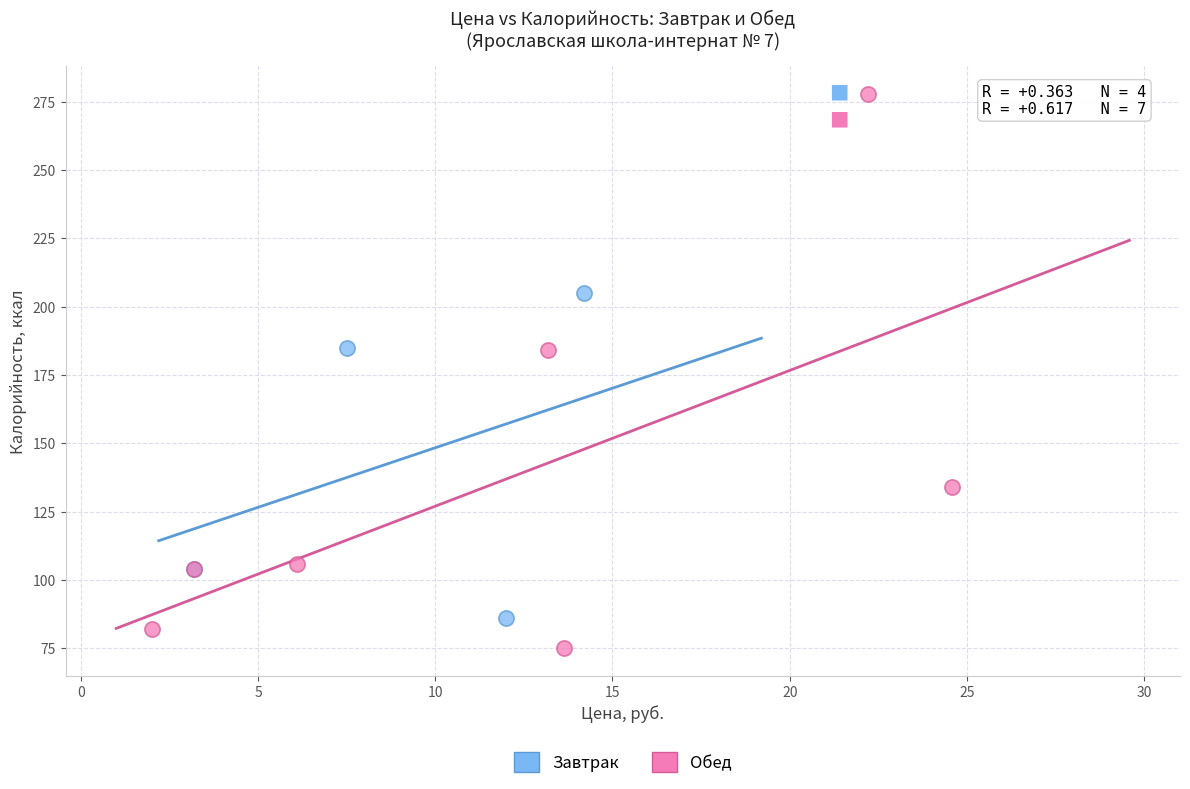

Which series has the largest Y range (max minus min)?

Обед